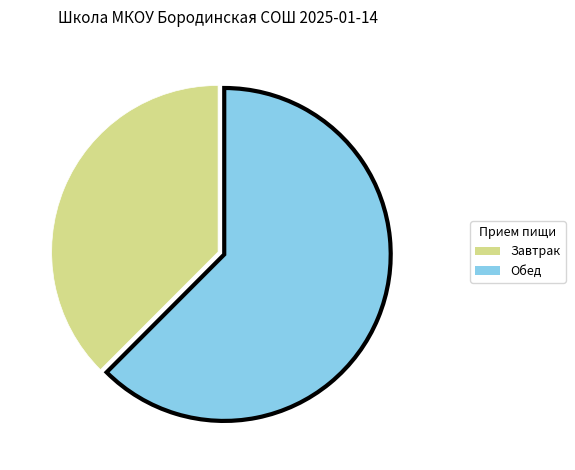

Is there any slice that represents more than half of the pie?

Yes